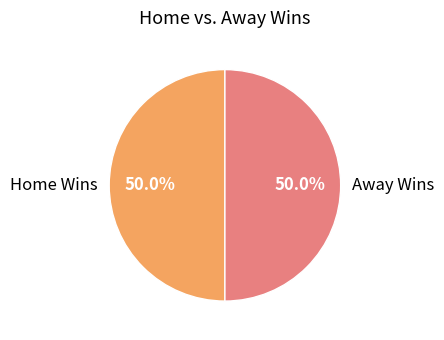

What is the ratio of the value at Home Wins to the value at Away Wins?

1.0